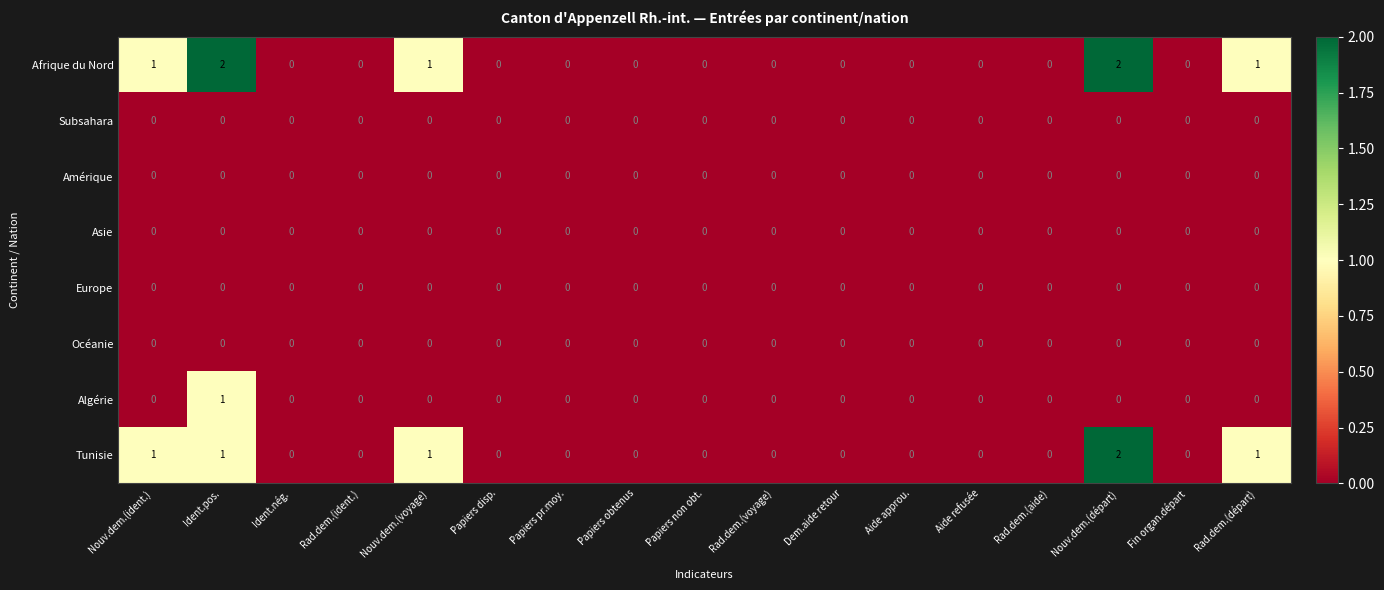

The value of Amérique at Papiers non obt. is 0. True or false?

True